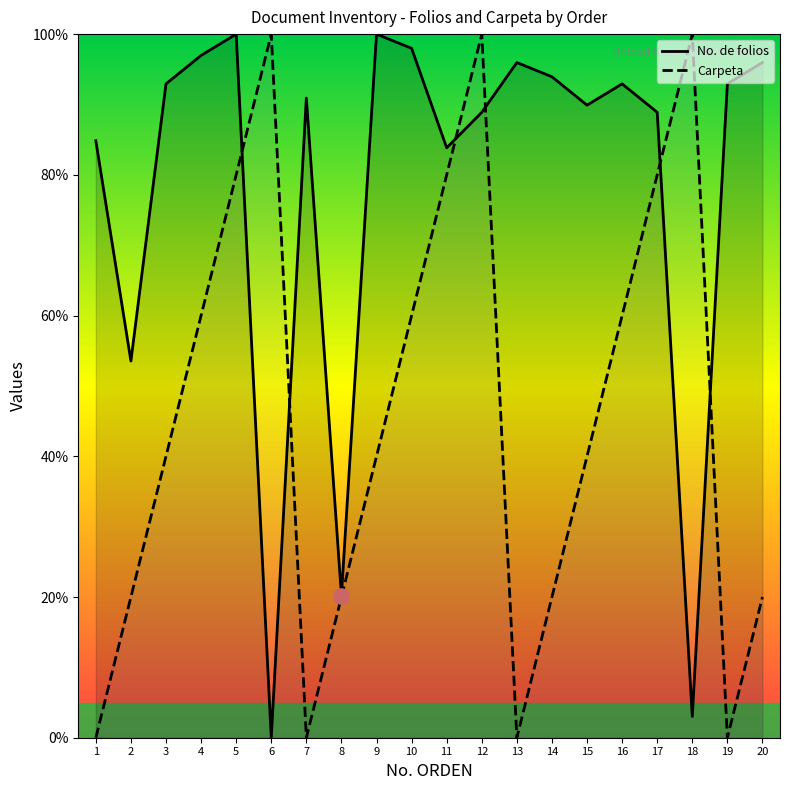

Which series contains the highest Y value?

Carpeta